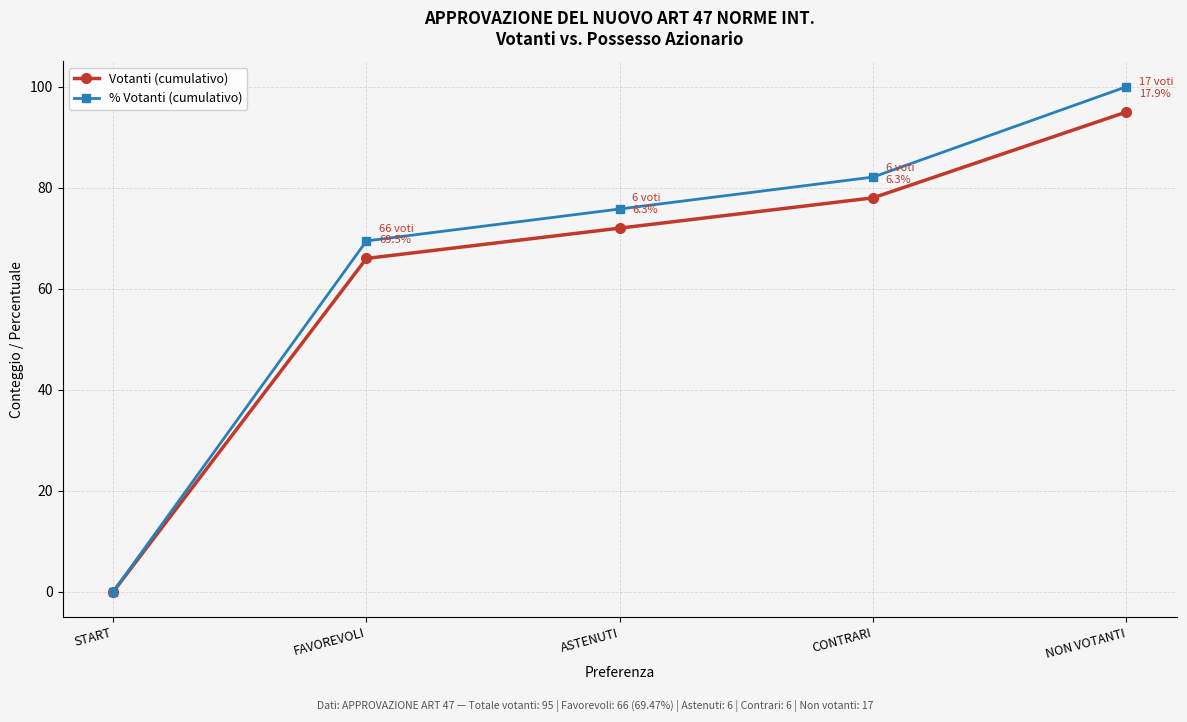

What is the spread (max minus min) of values at NON VOTANTI?

5.0